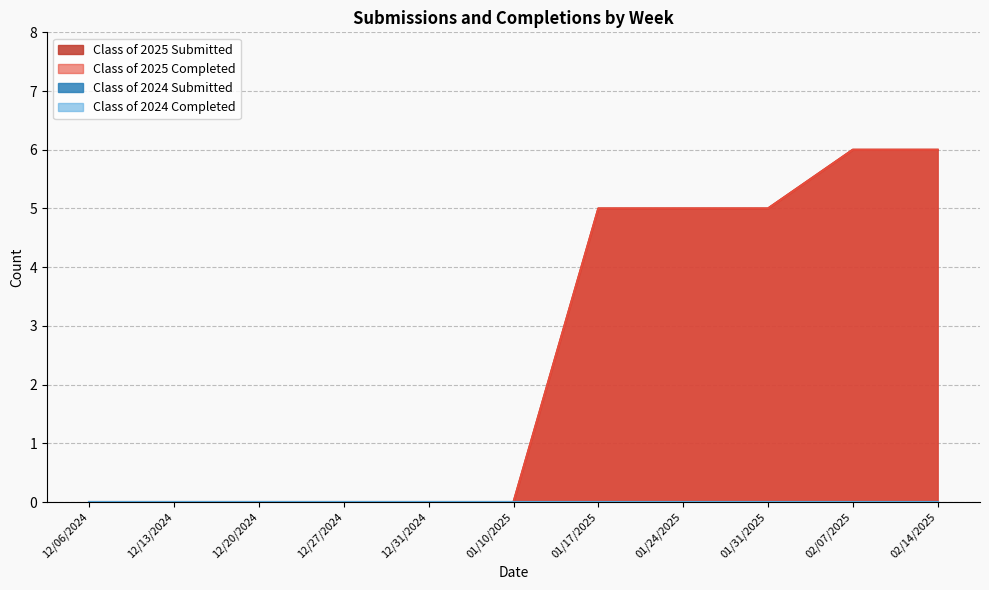

Which series has the widest spread of values?

Class of 2025 Submitted